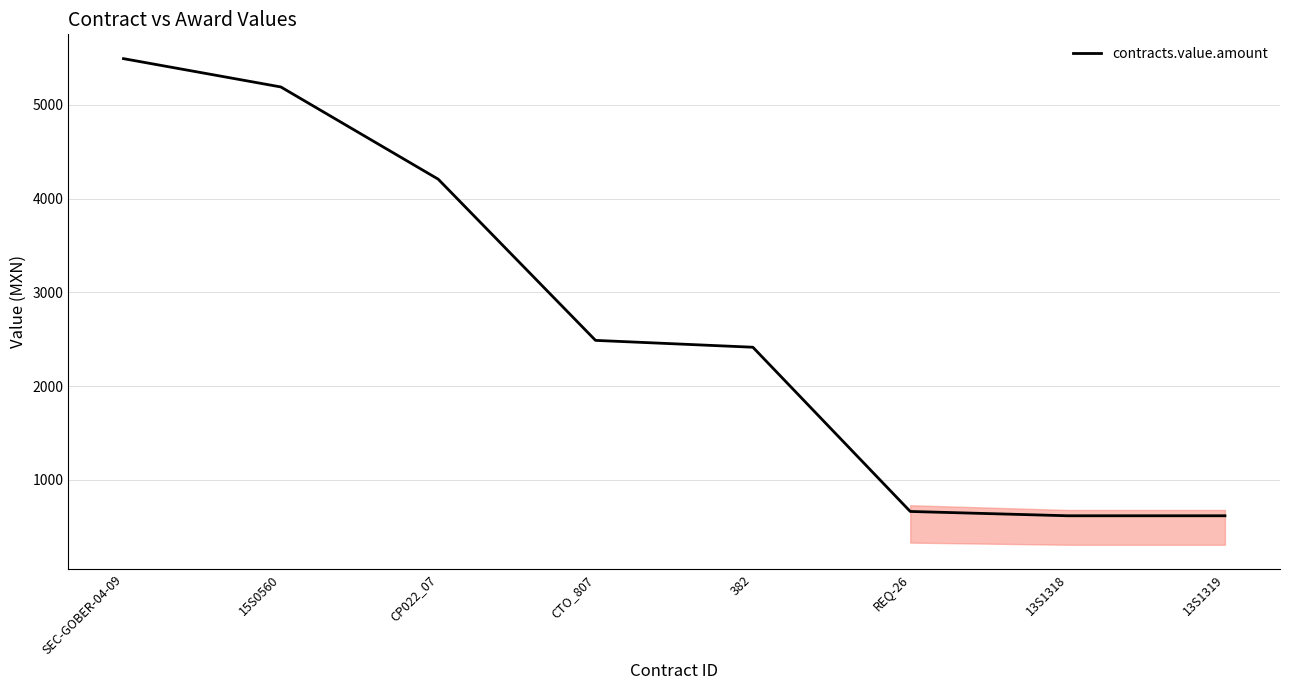

How many categories are shown in the chart?

8